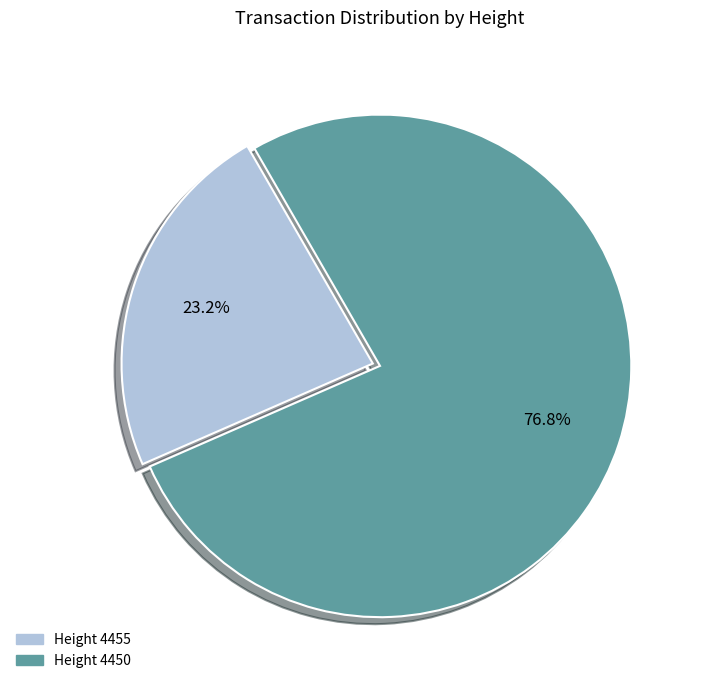

What portion of the pie excludes Height 4455?

76.8%